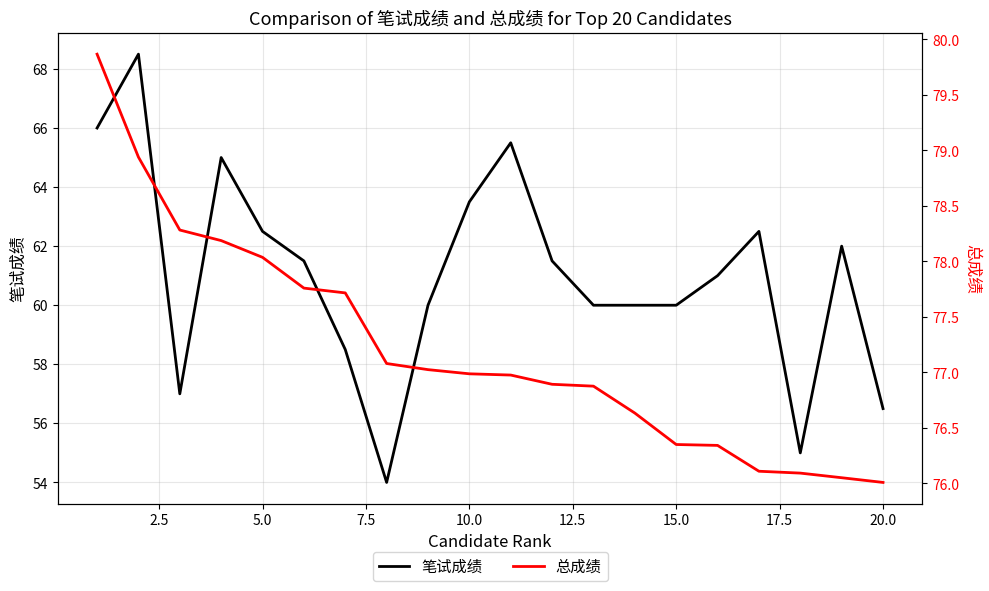

What is the maximum value for 笔试成绩?

68.5